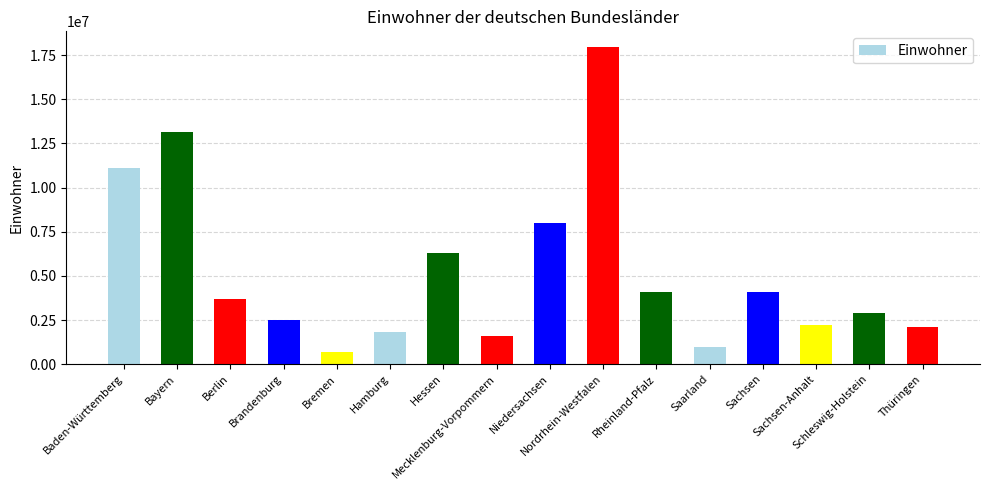

Where does the data first go above 3669491?

Baden-Württemberg